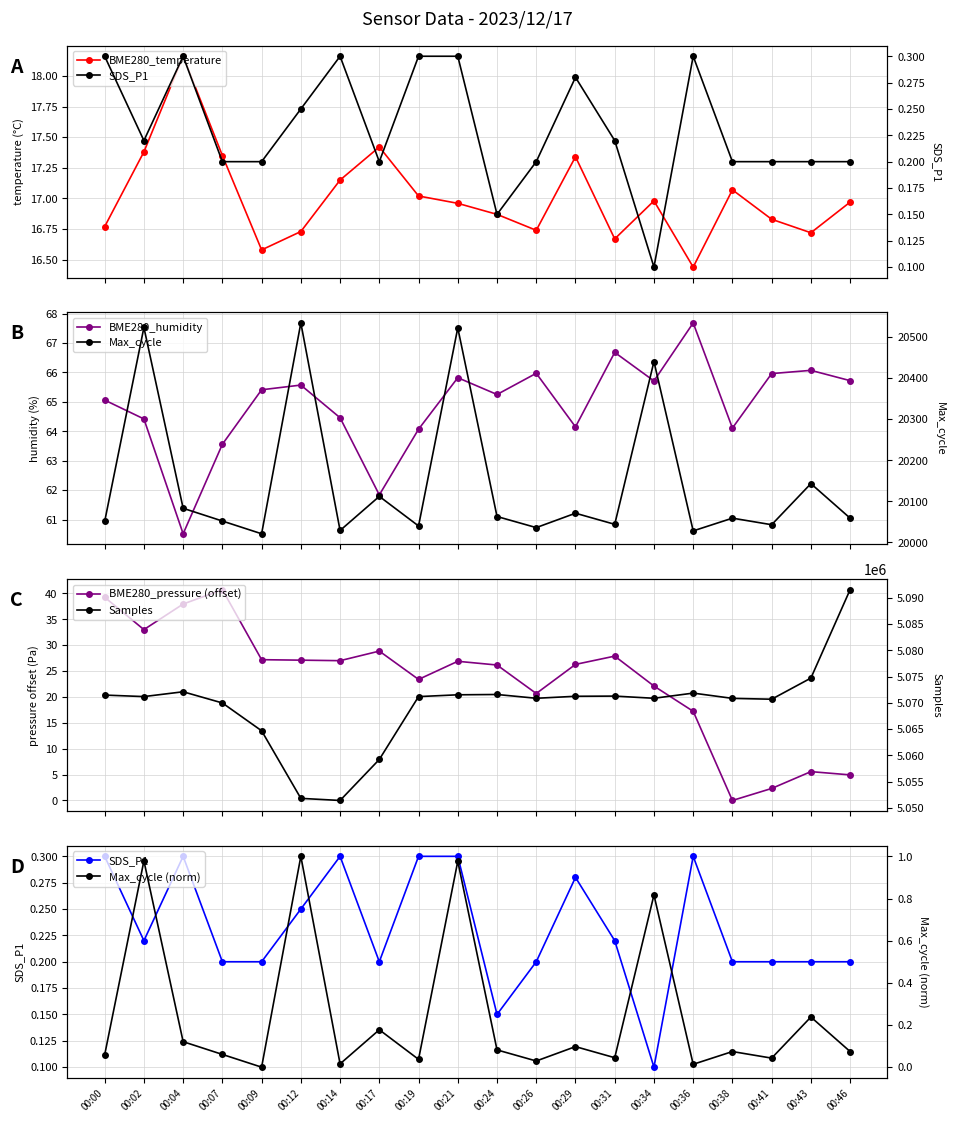

Where does the BME280_humidity series first go above 65?

00:00